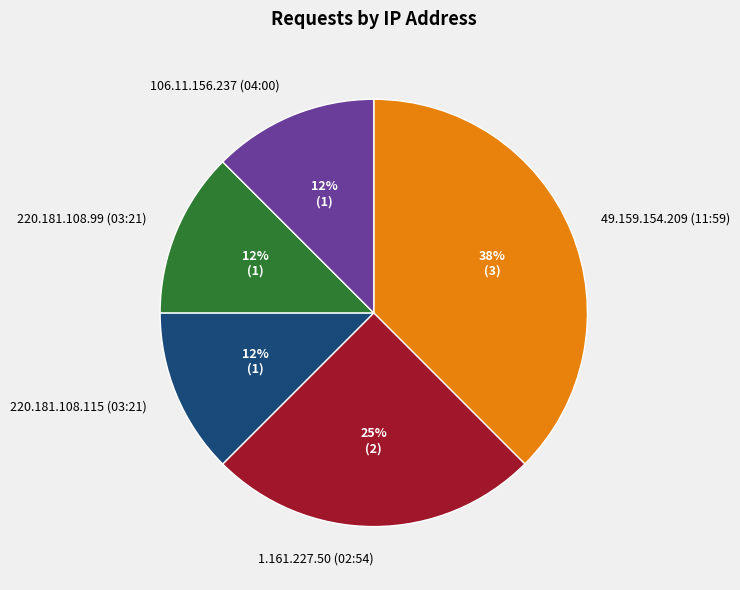

To the nearest percent, what is the average slice percentage?

20%